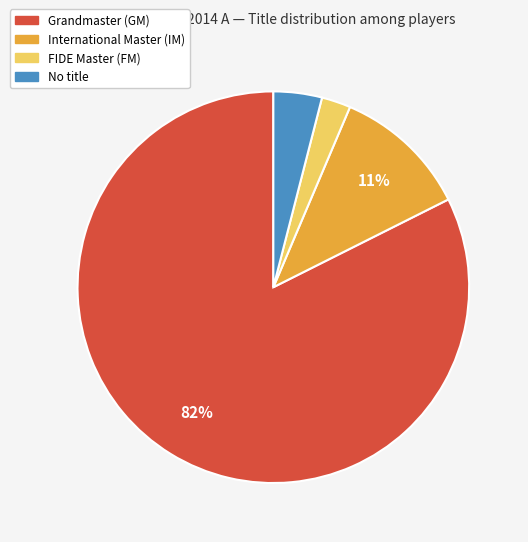

How many segments does this pie chart have?

4